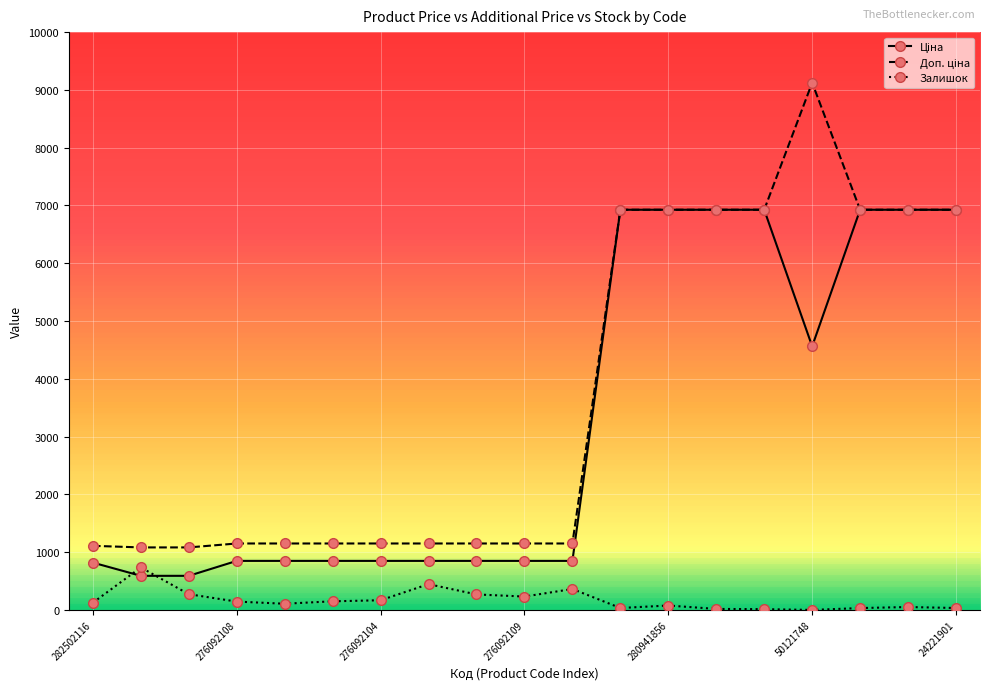

At how many categories does at least one series exceed 3616?

8